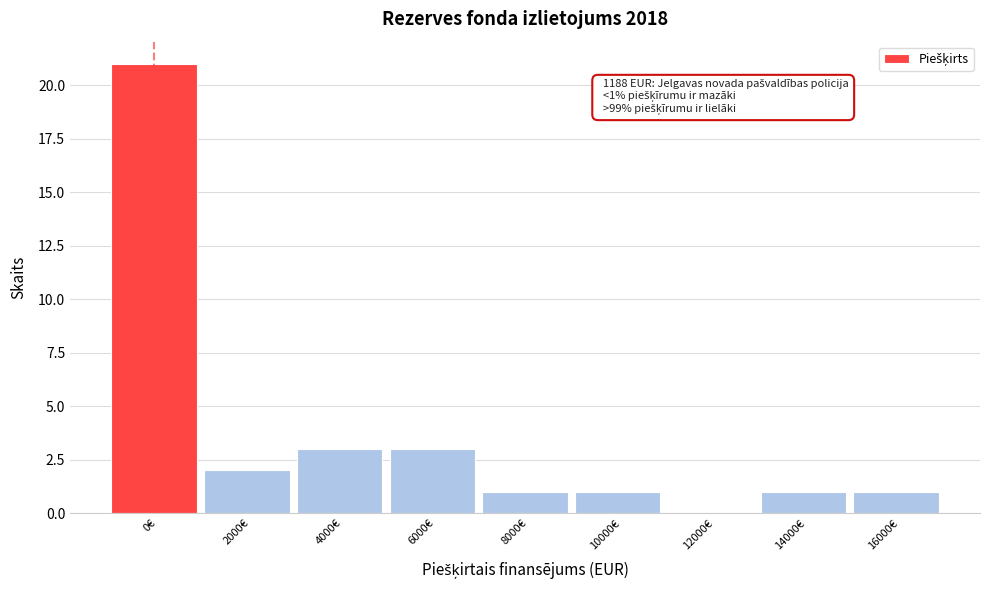

Reading right to left, what are all the values shown in this chart?

16000€=1	14000€=1	12000€=0	10000€=1	8000€=1	6000€=3	4000€=3	2000€=2	0€=21